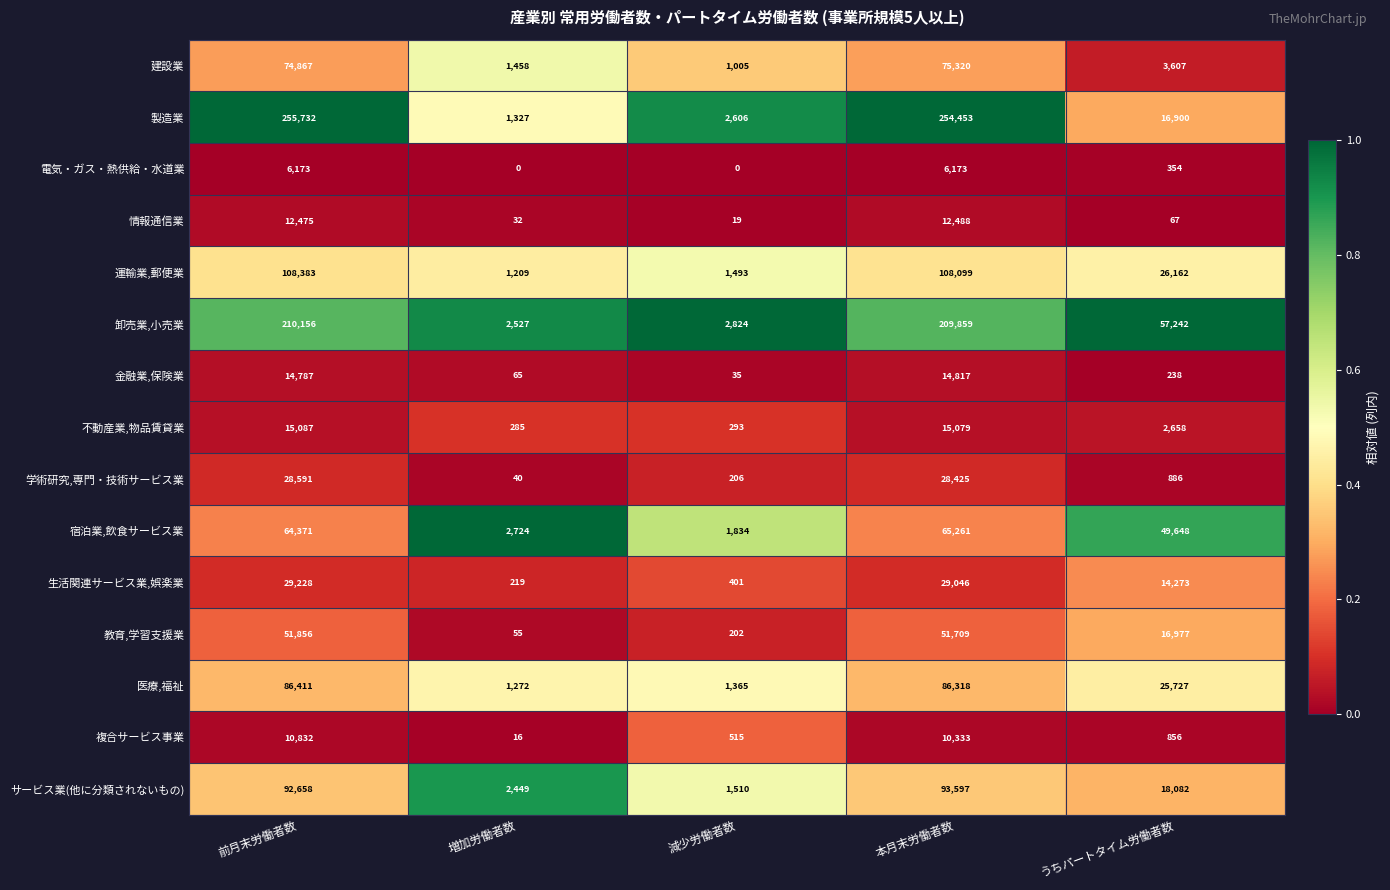

Count the number of data series in this chart.

15